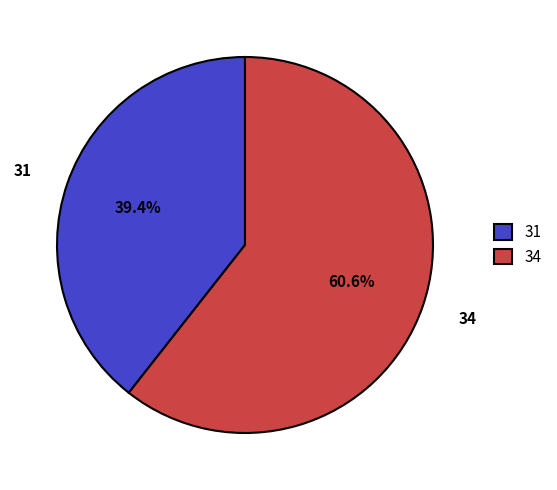

To the nearest percent, what percentage of the pie is 34?

61%